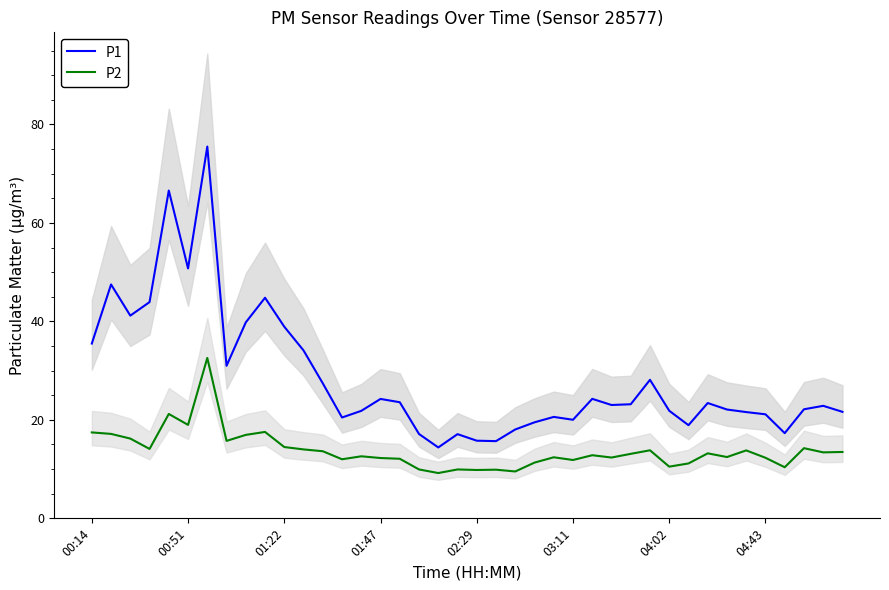

True or false: P1 and P2 intersect in this chart.

False